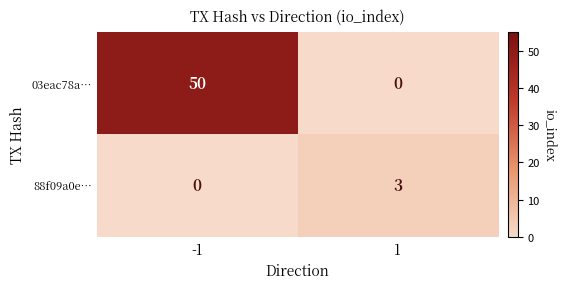

List the series in order of their peak value, highest first.

03eac78a…, 88f09a0e…